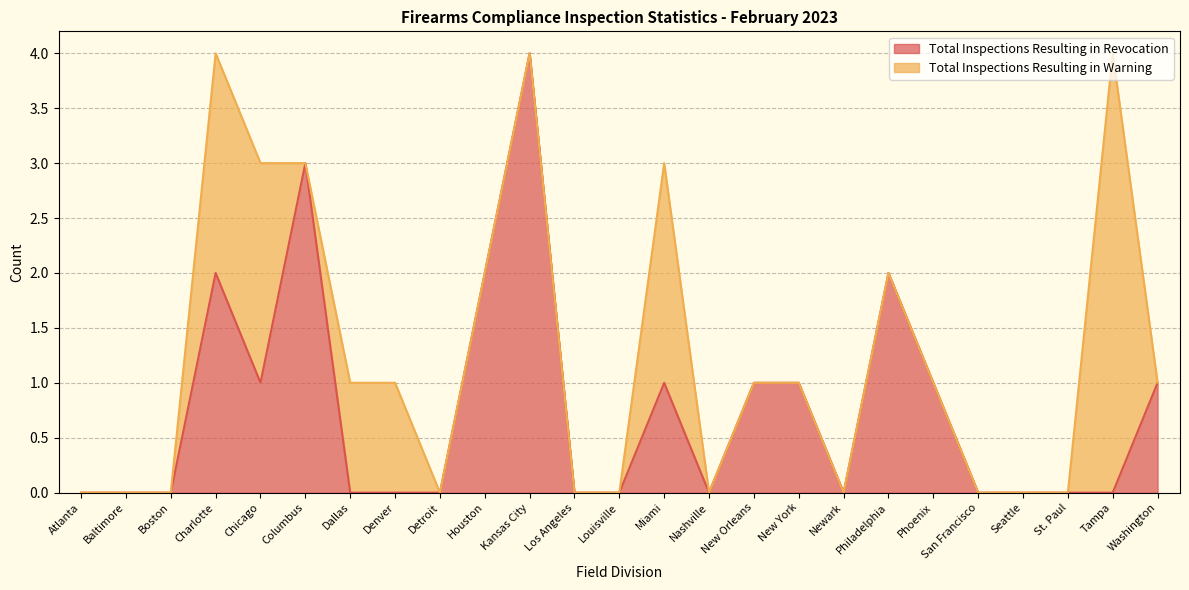

The value at New Orleans is 0. True or false?

False